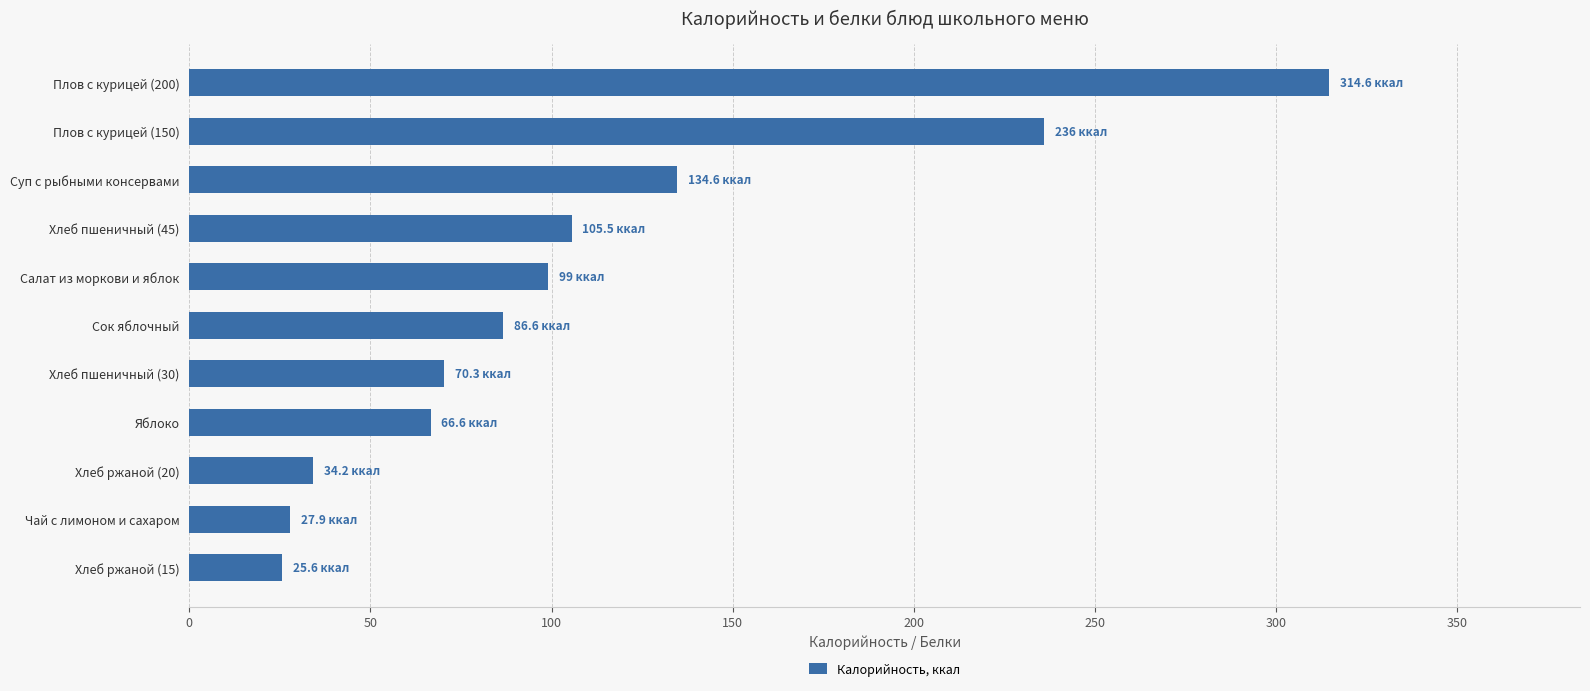

At which label is the value closest to 170?

Суп с рыбными консервами